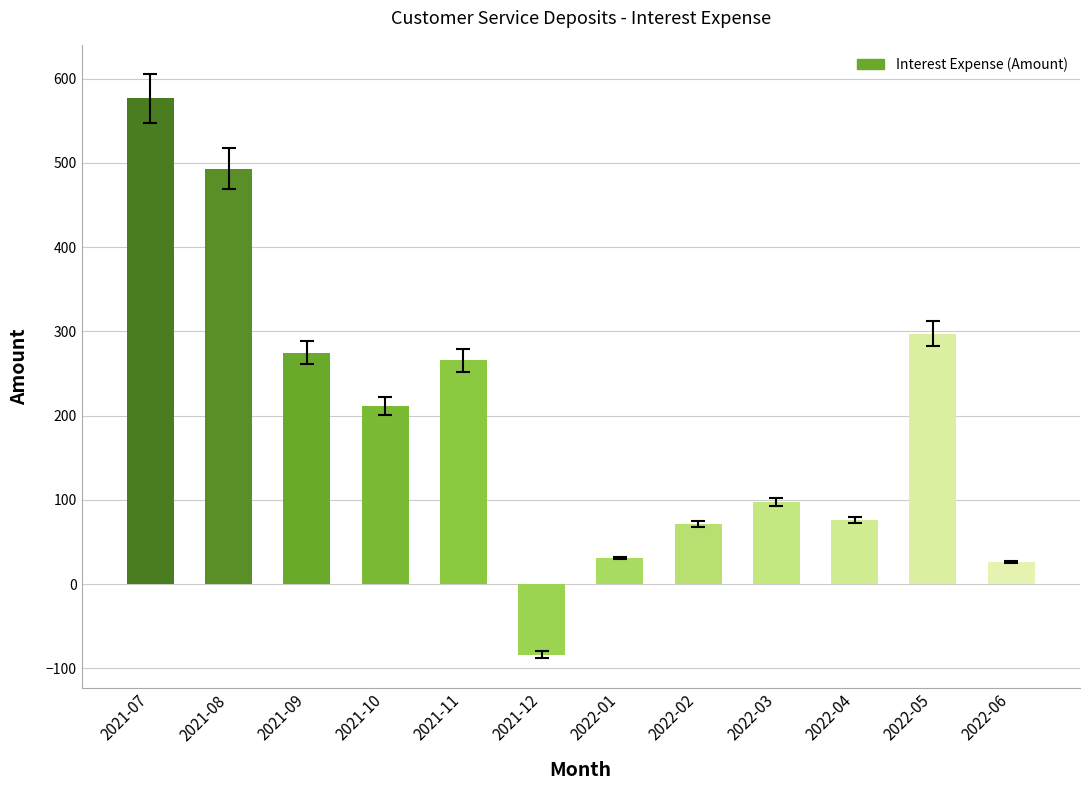

What is the approximate value at 2022-03?

97.6